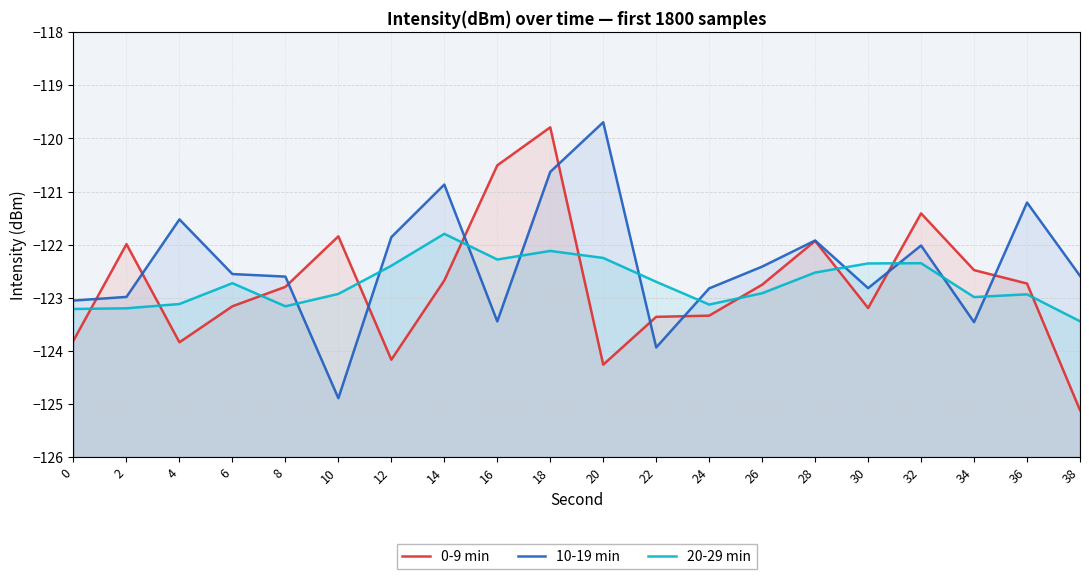

How many lines are shown in the chart?

3